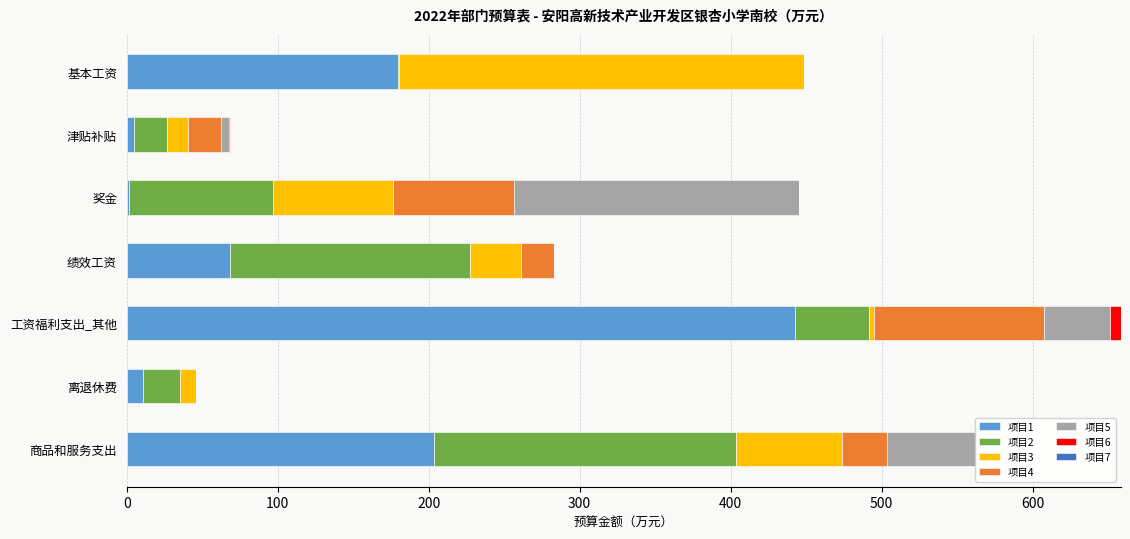

Count the number of categories in the chart.

7